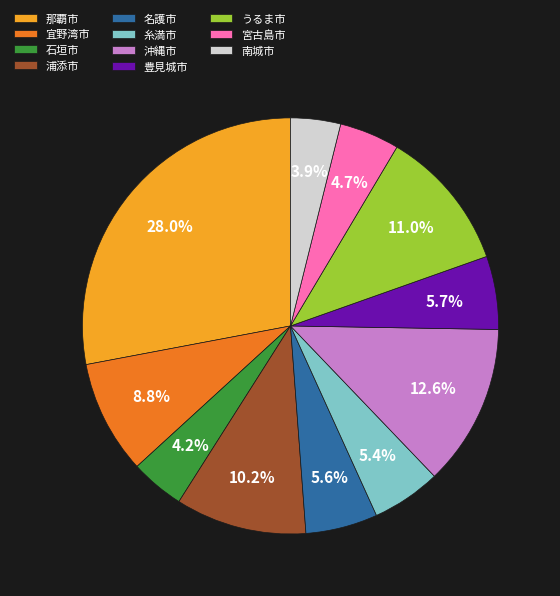

Is it true that うるま市 is 23% of the pie?

False